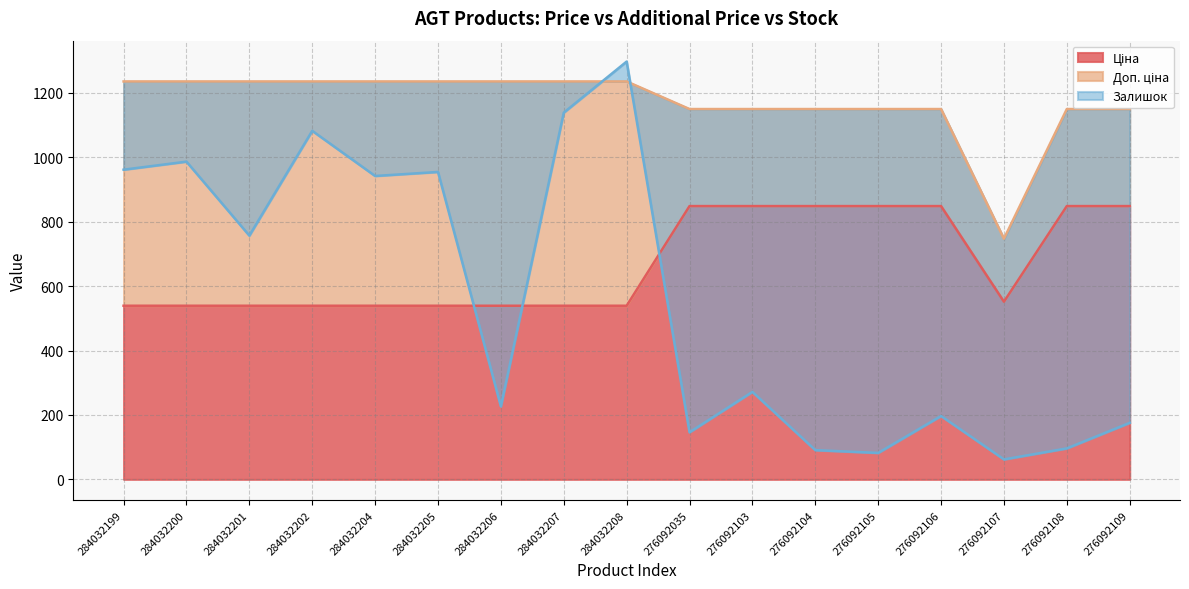

At which category is the sum across all series the highest?

284032208